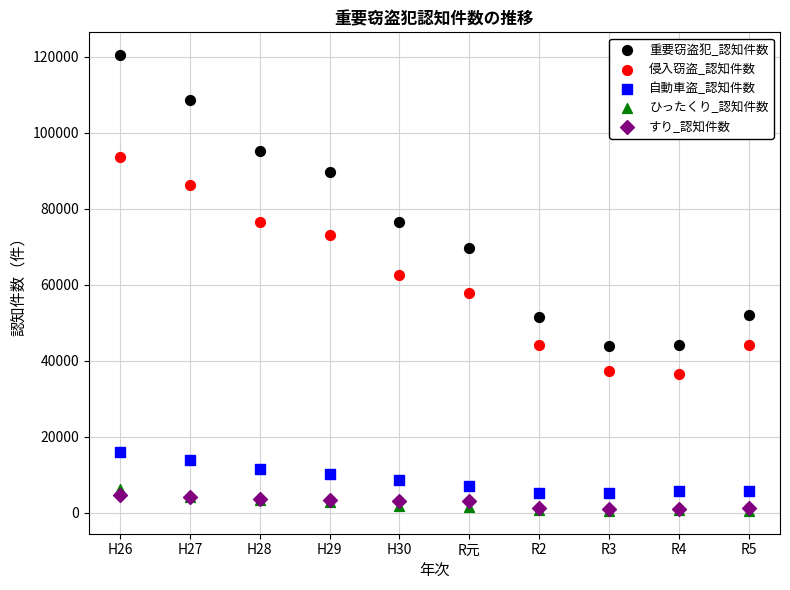

In the 侵入窃盗_認知件数 series, what Y value is closest to 65077?

62745